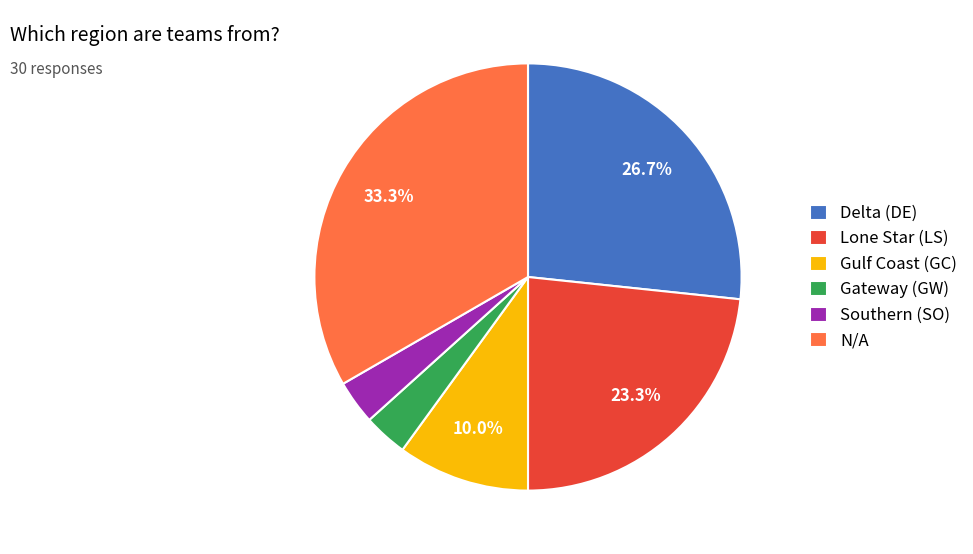

Between Lone Star (LS) and N/A, which is larger?

N/A